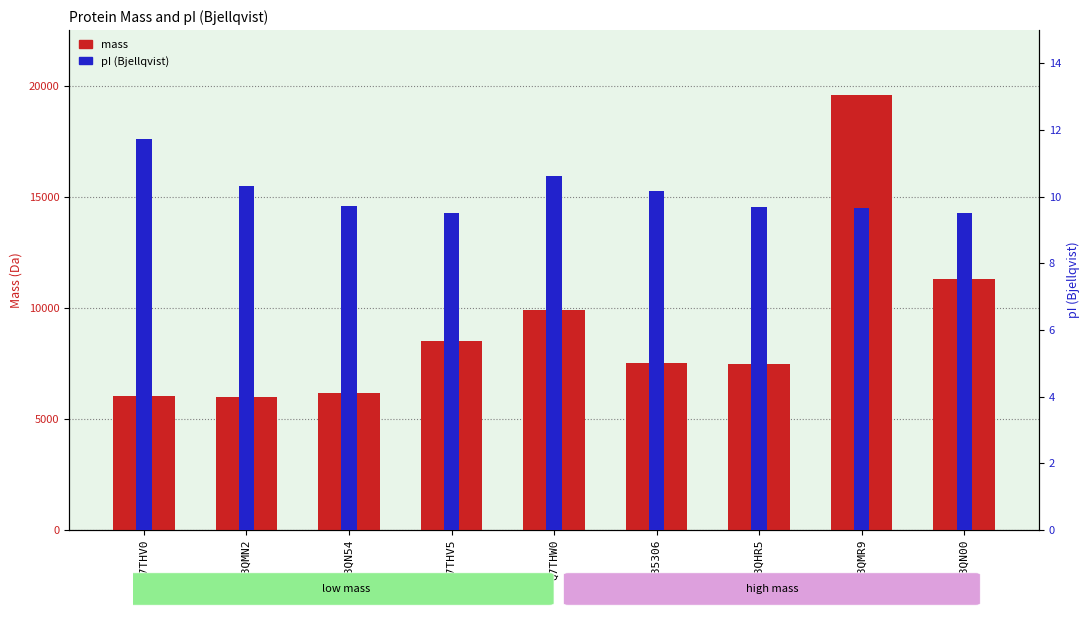

List the series in order of their peak value, lowest first.

pI_Bjellqvist, mass